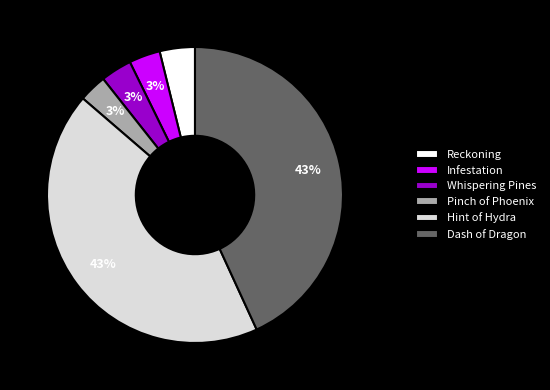

Does Dash of Dragon represent more than half of the total?

No